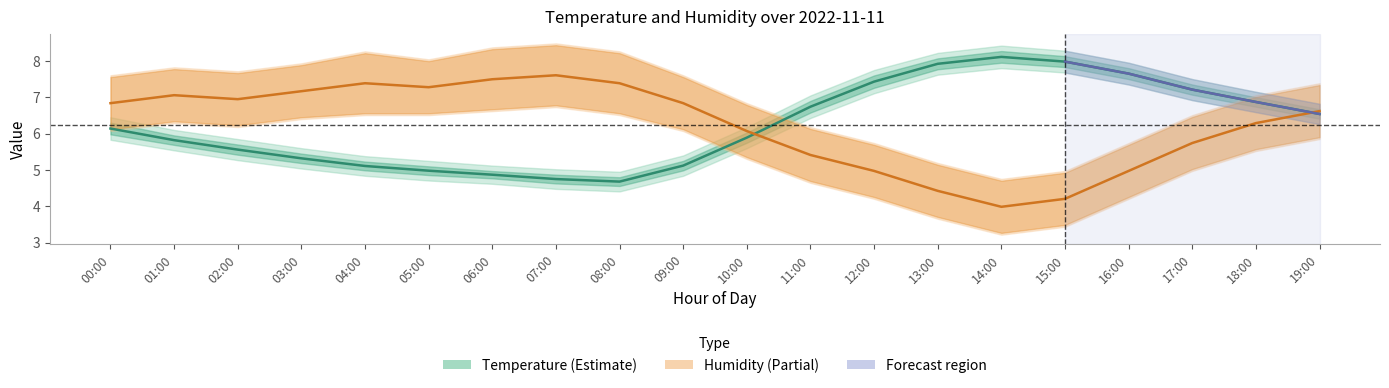

In Temperature (°C), how many points are lower than both neighbors (excluding endpoints)?

1